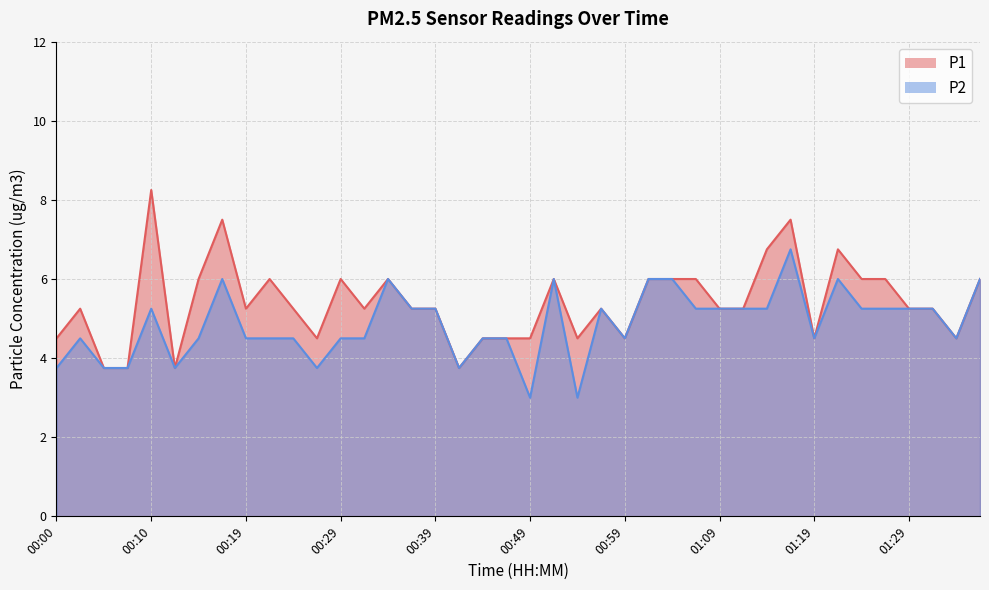

True or false: P2 has more than 1 points higher than both neighbors.

True